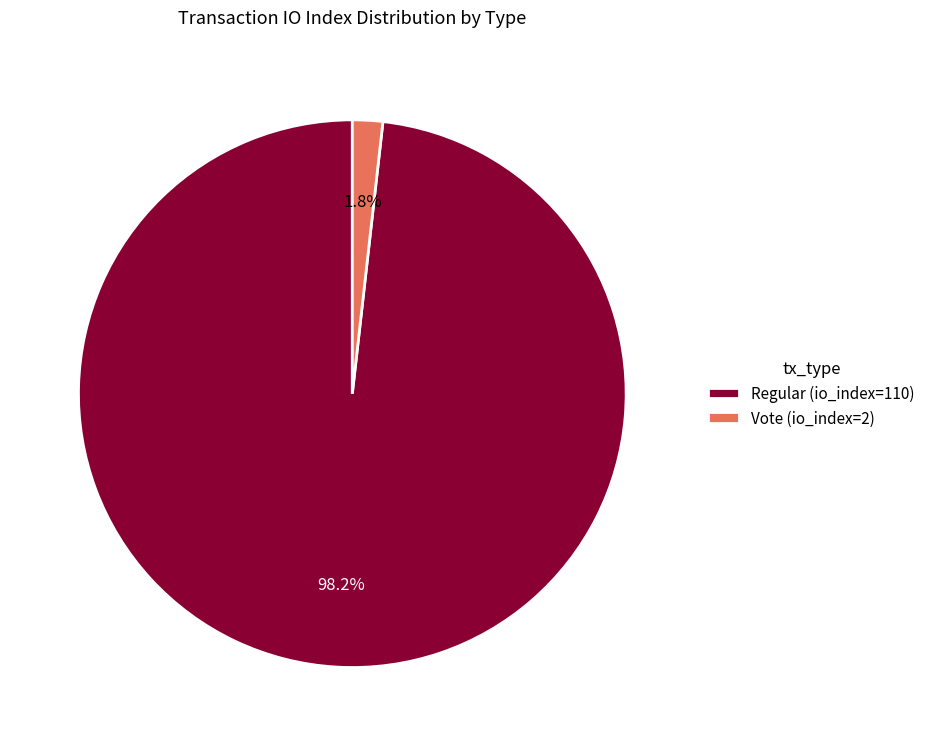

The Regular (io_index=110) slice represents 98% of the pie. True or false?

True